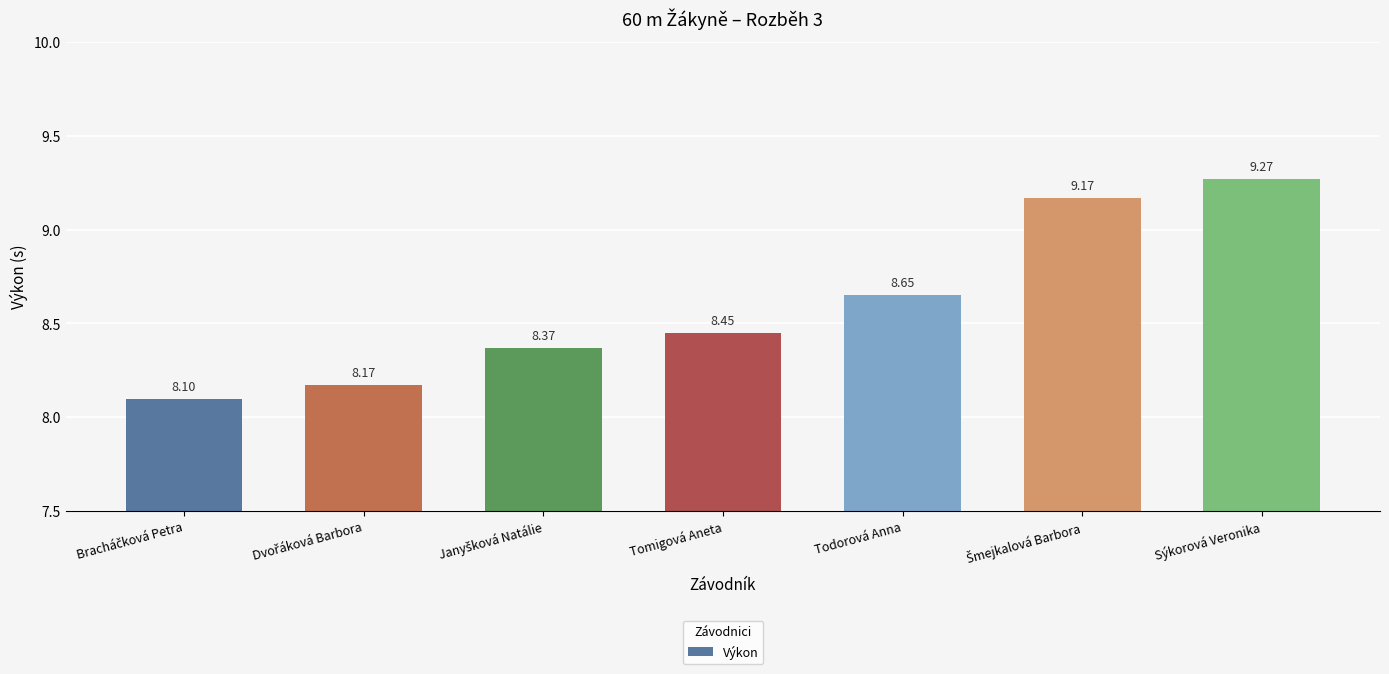

What is the label of the 4th bar from the right?

Tomigová Aneta